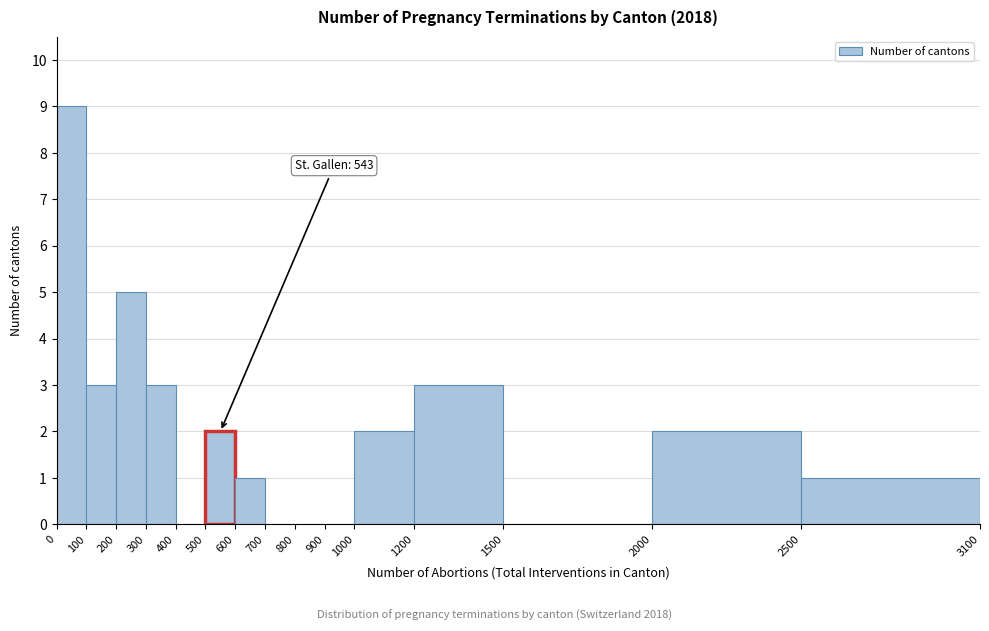

Over which range of the x-axis is the bar tallest?

0 to 100